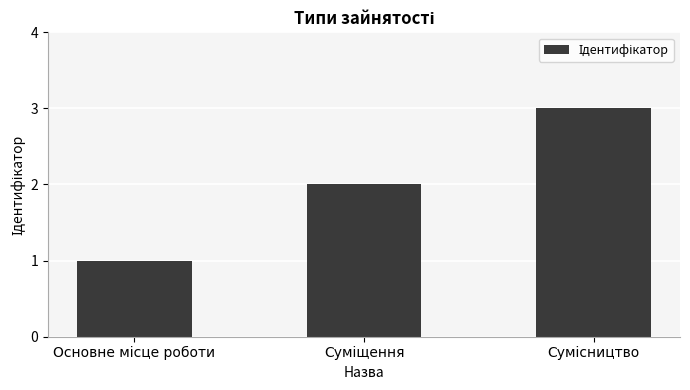

What is the sum of all values?

6